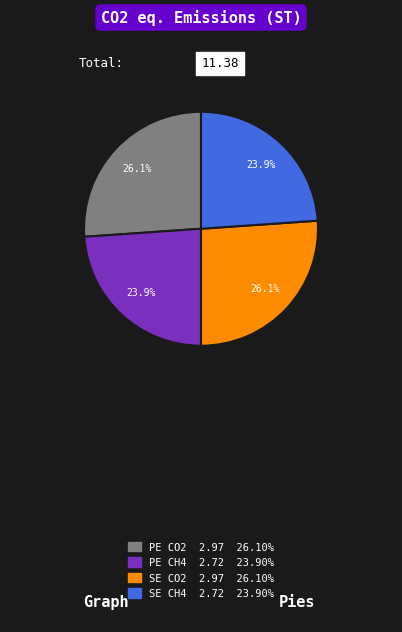

Count the number of slices in the pie.

4